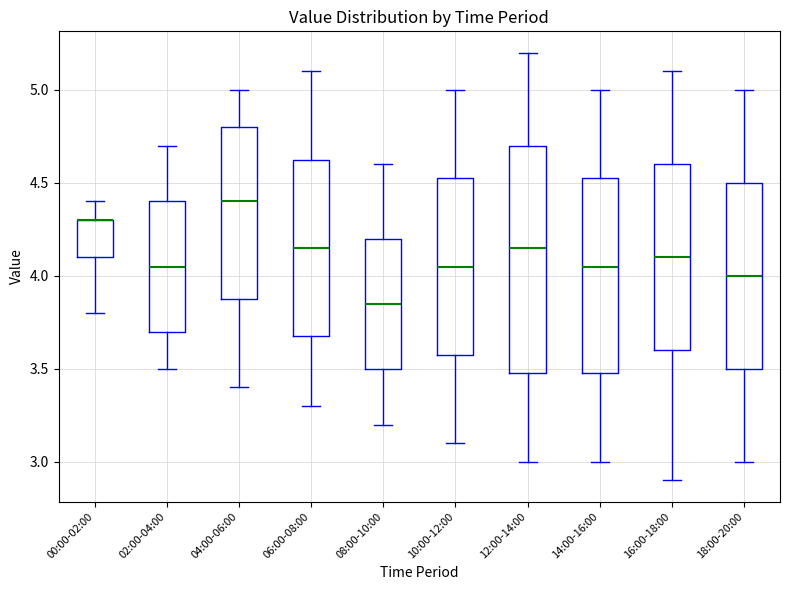

Reading left to right, transcribe this box plot: for each box, give where its median line is, the range the box spans, and where its two whiskers end, as read against the y-axis. The values are not printed on the chart, so give them approximately, as read against the axis.

00:00-02:00: median 4.30 (drawn on the box's upper edge), box 4.10 to 4.30, whiskers 3.80 to 4.40
02:00-04:00: median 4.05, box 3.70 to 4.40, whiskers 3.50 to 4.70
04:00-06:00: median 4.40, box 3.90 to 4.80, whiskers 3.40 to 5.00
06:00-08:00: median 4.15, box 3.70 to 4.65, whiskers 3.30 to 5.10
08:00-10:00: median 3.85, box 3.50 to 4.20, whiskers 3.20 to 4.60
10:00-12:00: median 4.05, box 3.60 to 4.55, whiskers 3.10 to 5.00
12:00-14:00: median 4.15, box 3.50 to 4.70, whiskers 3.00 to 5.20
14:00-16:00: median 4.05, box 3.50 to 4.55, whiskers 3.00 to 5.00
16:00-18:00: median 4.10, box 3.60 to 4.60, whiskers 2.90 to 5.10
18:00-20:00: median 4.00, box 3.50 to 4.50, whiskers 3.00 to 5.00